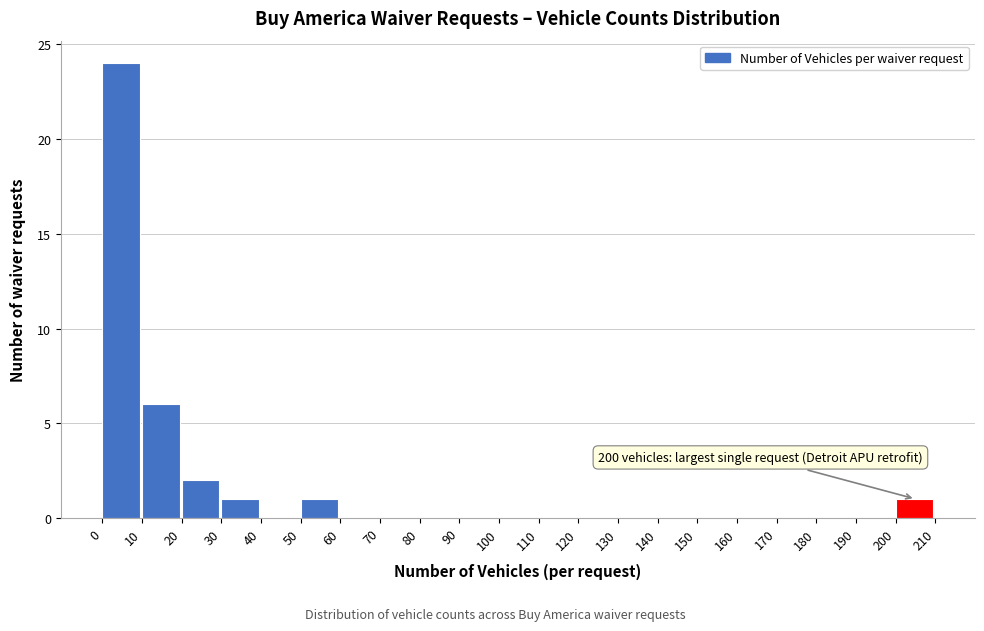

Over which range of the x-axis is the bar tallest?

0 to 10